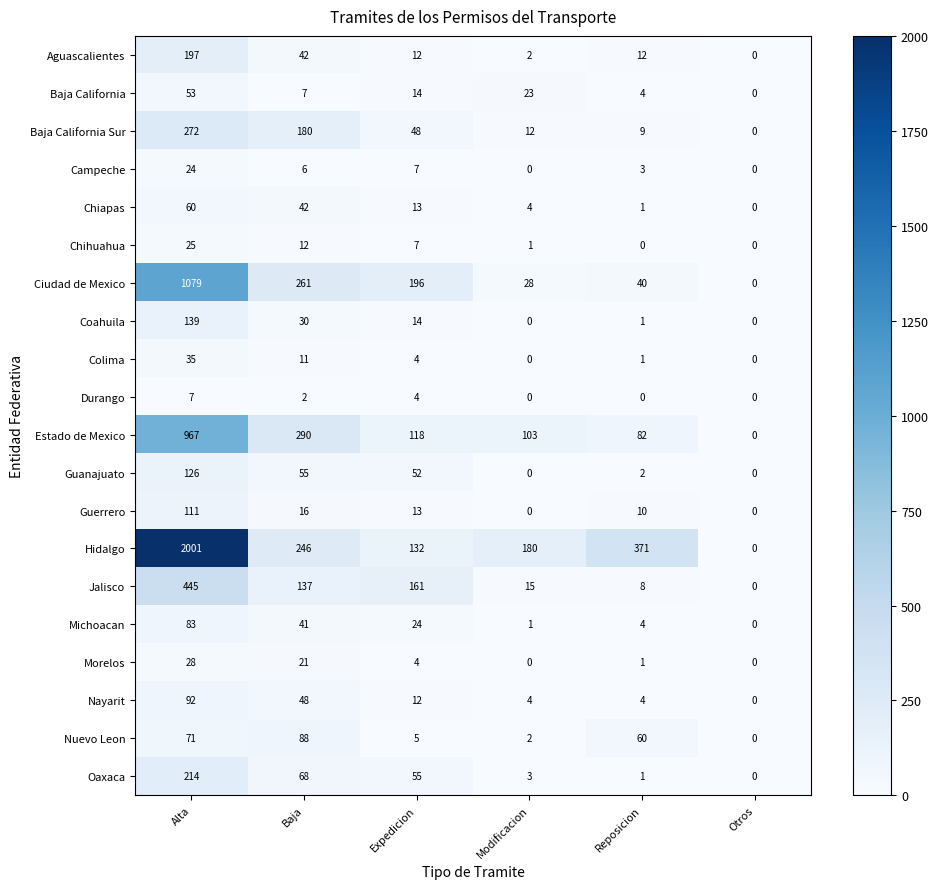

What is the difference between the highest and lowest values at Modificacion?

180